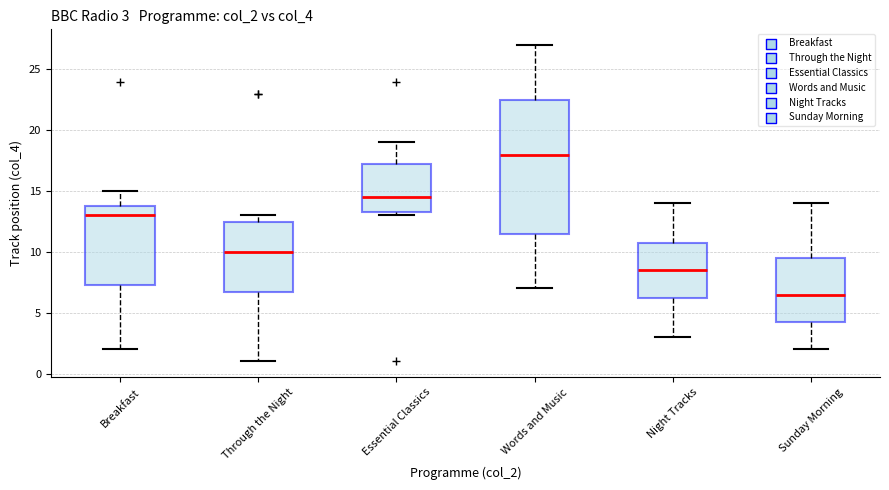

Which box's median line is the highest?

Words and Music